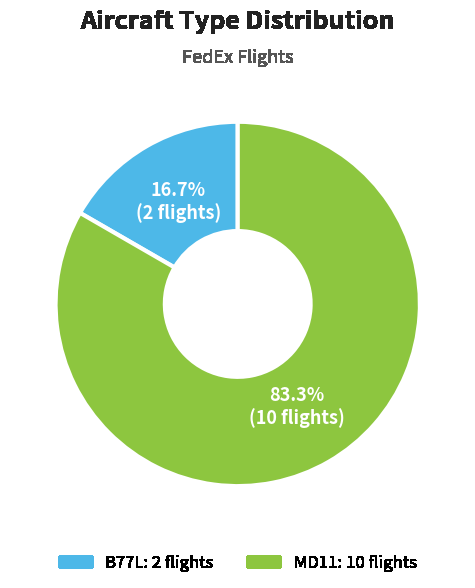

Combined, do B77L and MD11 account for over 50%?

Yes